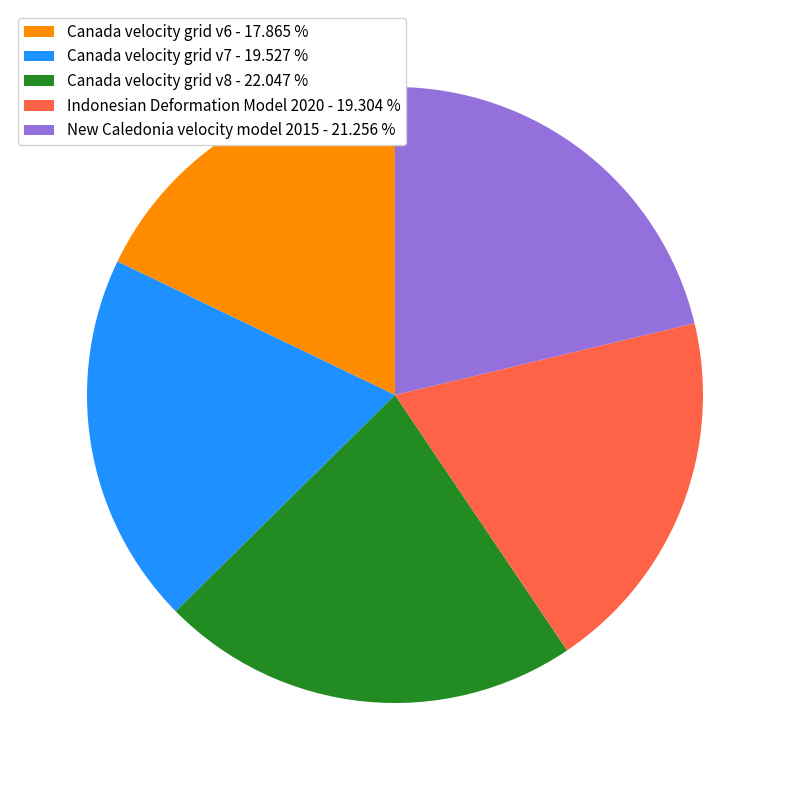

Combined, do Canada velocity grid v8 - 22.047 % and Canada velocity grid v7 - 19.527 % account for over 50%?

No